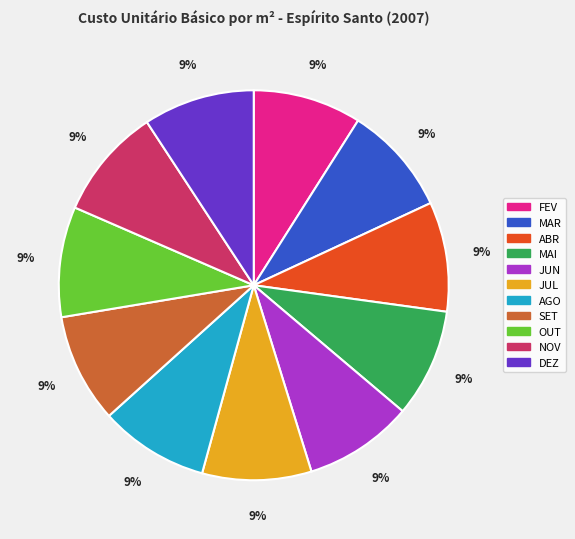

What percentage is the MAR slice, to the nearest percent?

9%